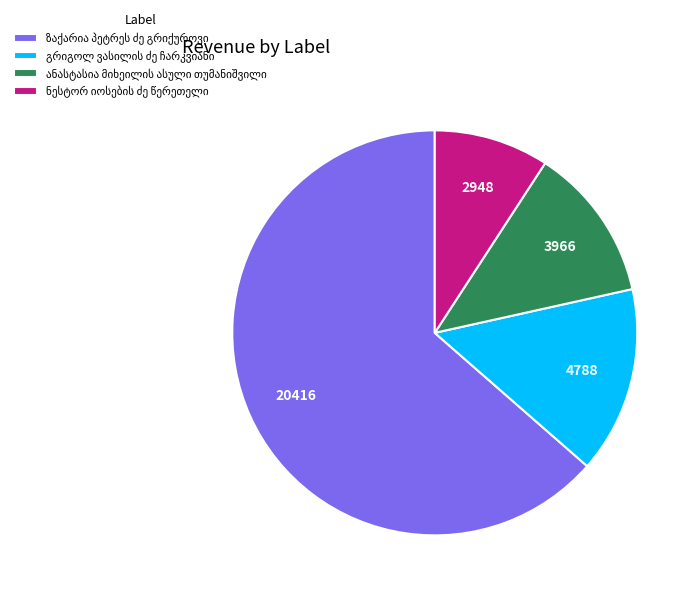

Count the number of slices in the pie.

4